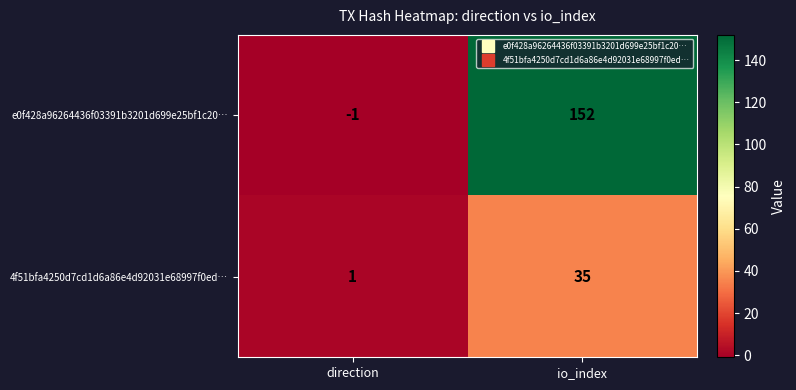

Rank the series by their maximum value, from highest to lowest.

e0f428a96264436f03391b3201d699e25bf1c20…, 4f51bfa4250d7cd1d6a86e4d92031e68997f0ed…